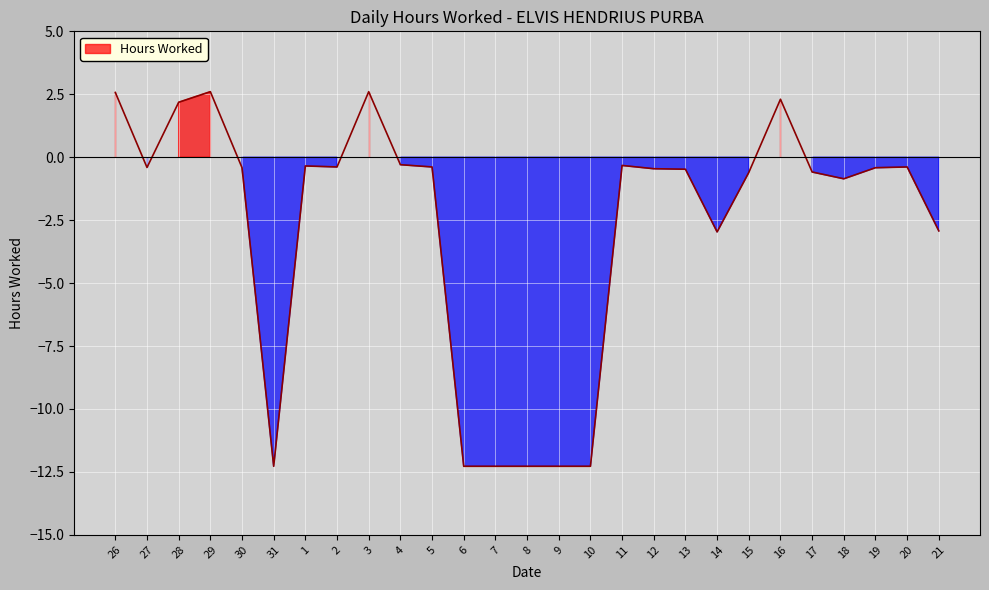

What is the label of the 26th point from the left?

20